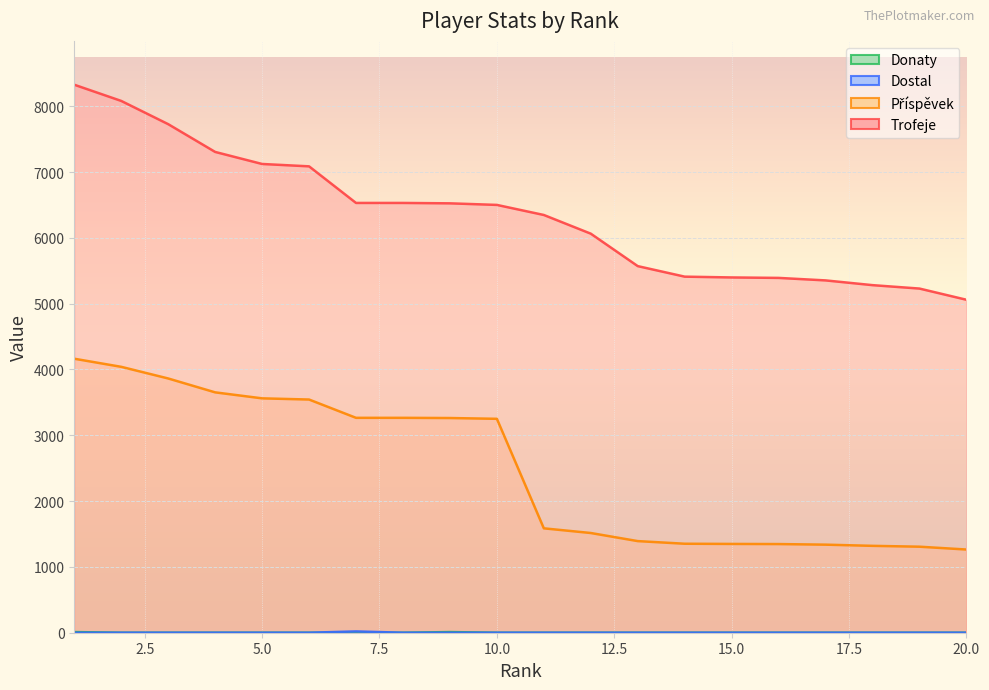

Count the number of data series in this chart.

4